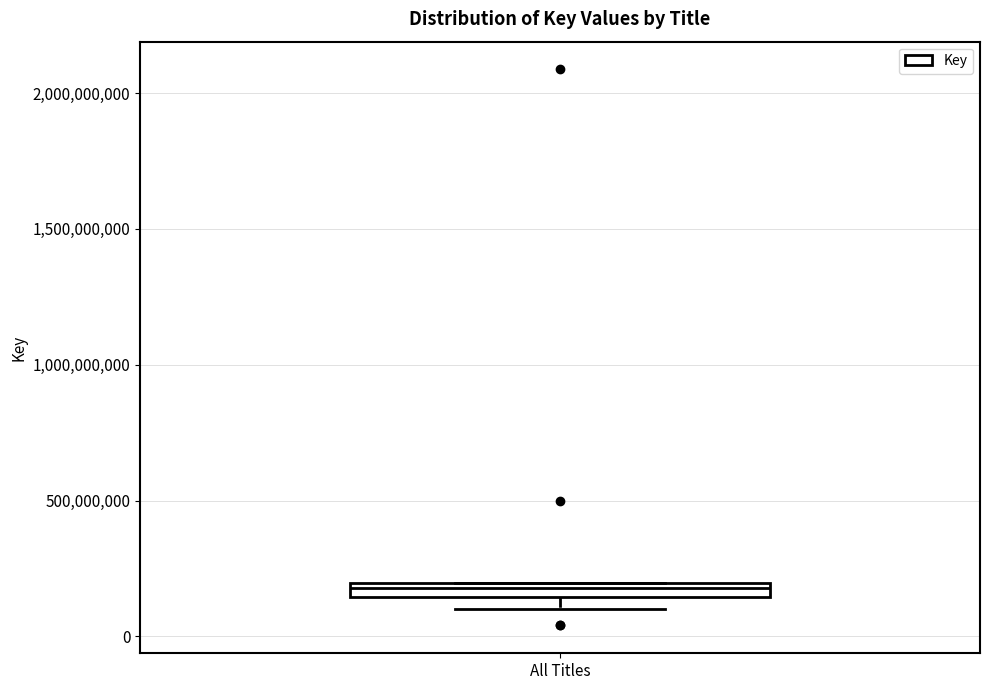

Where is the upper edge of the box for All Titles on the y-axis? The values are not printed on the chart, so give them approximately, as read against the axis.

200000000